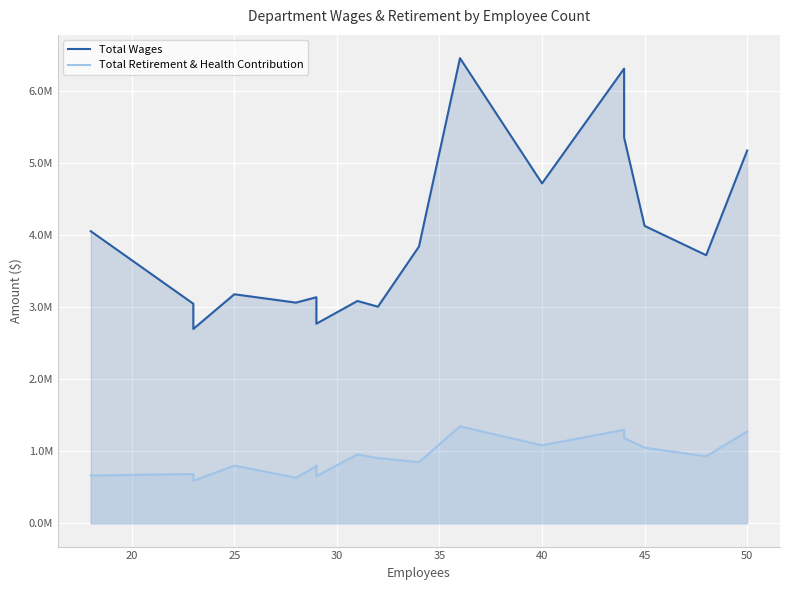

How many values in the Total Retirement & Health Contribution series are below 905410?

9